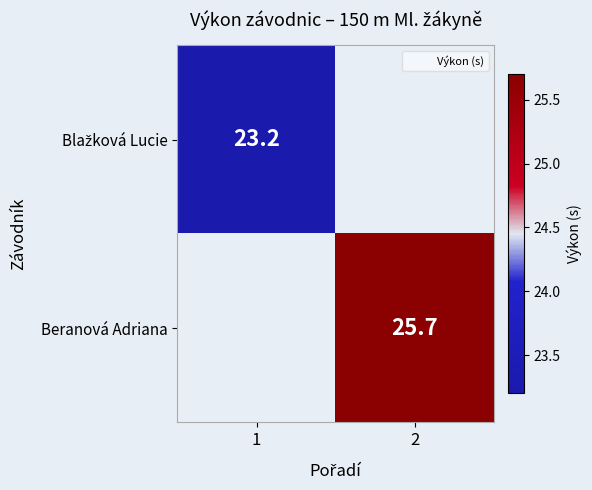

Rank the series at 1 from lowest to highest value.

Blažková Lucie, Beranová Adriana